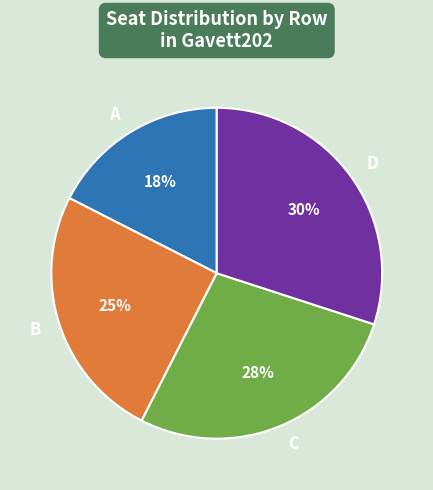

Rank the categories by value from highest to lowest.

D, C, B, A